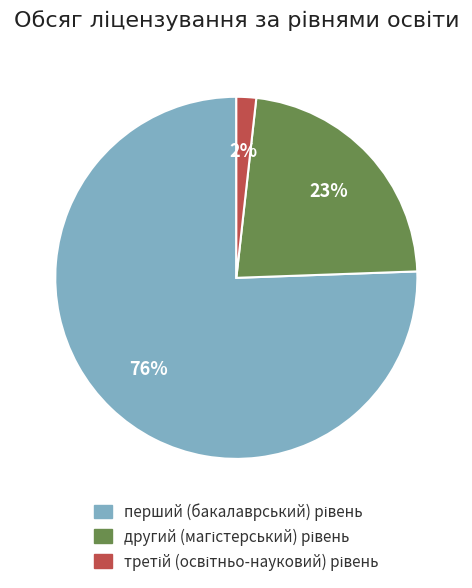

Is there any slice that represents more than half of the pie?

Yes